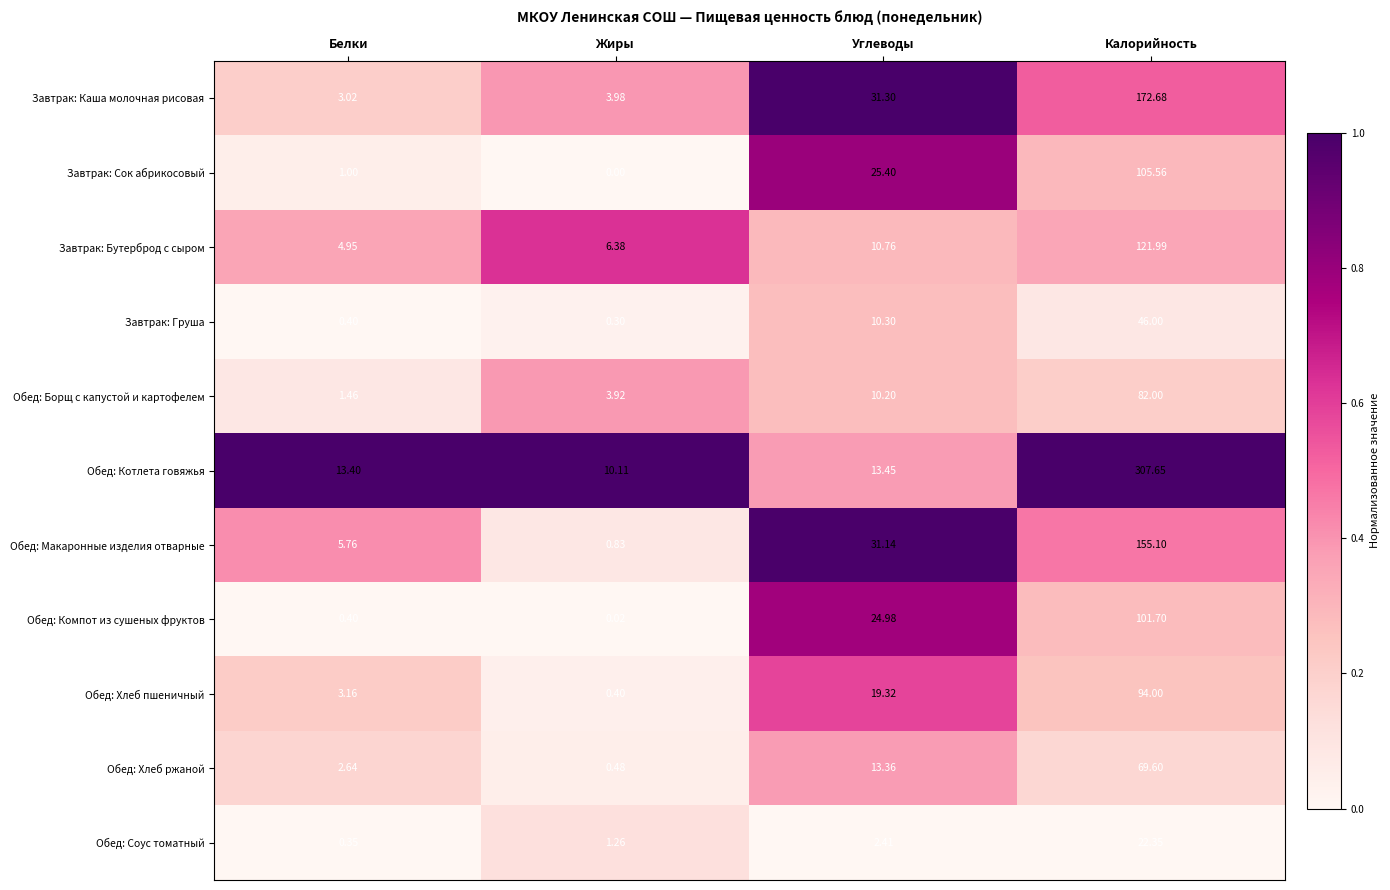

Which series has the largest range (max minus min)?

Обед: Котлета говяжья